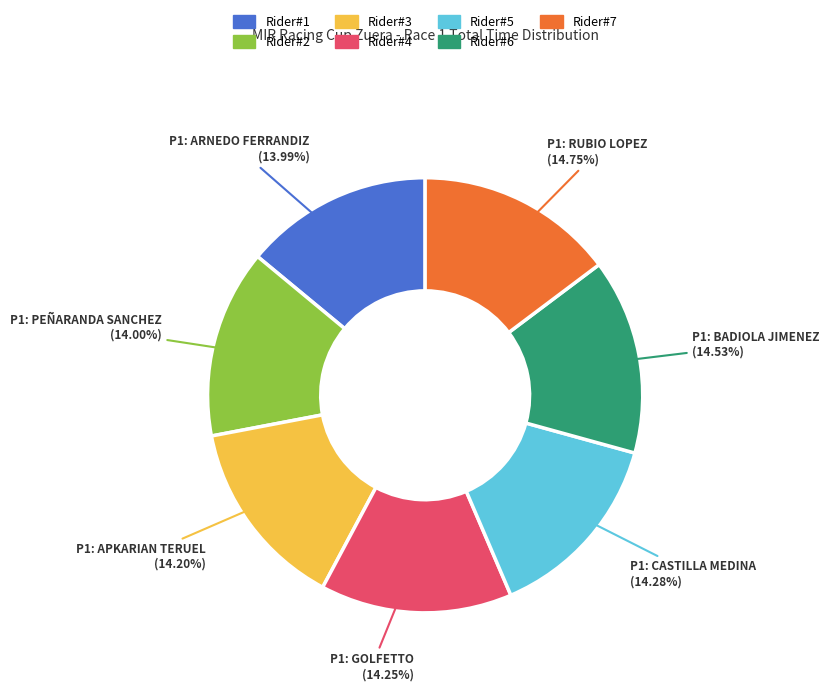

Does P1: PEÑARANDA SANCHEZ account for over 50% of the chart?

No